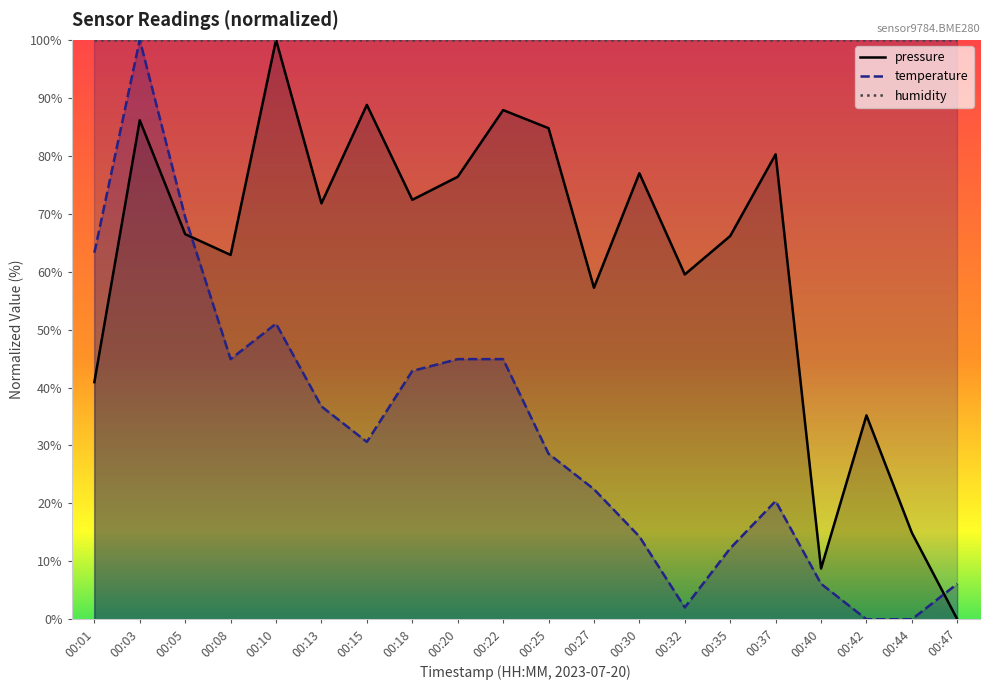

At which label does pressure reach its peak?

00:10